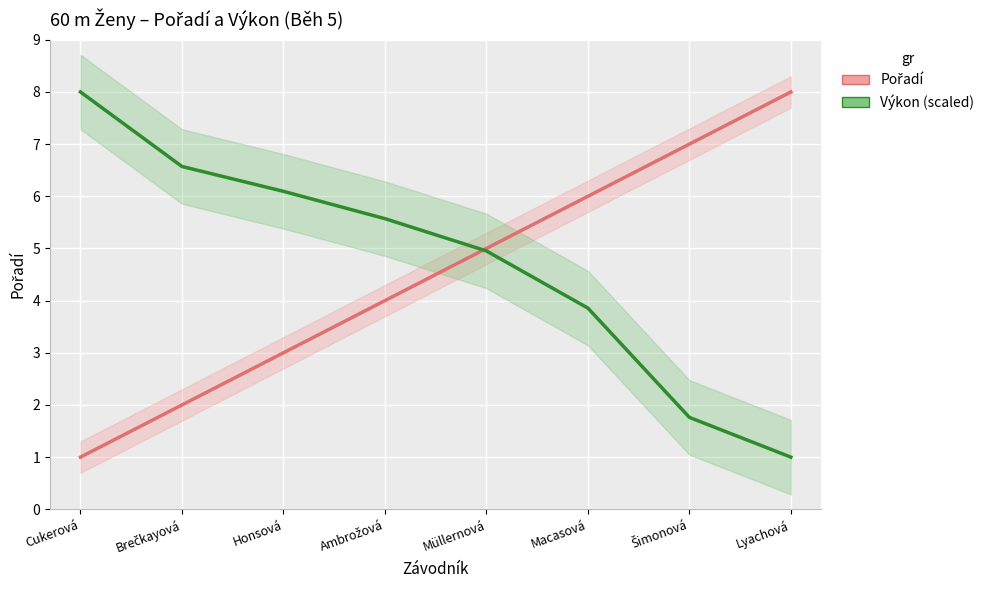

What is the value of the Pořadí point at the 6th from the left?

6.0